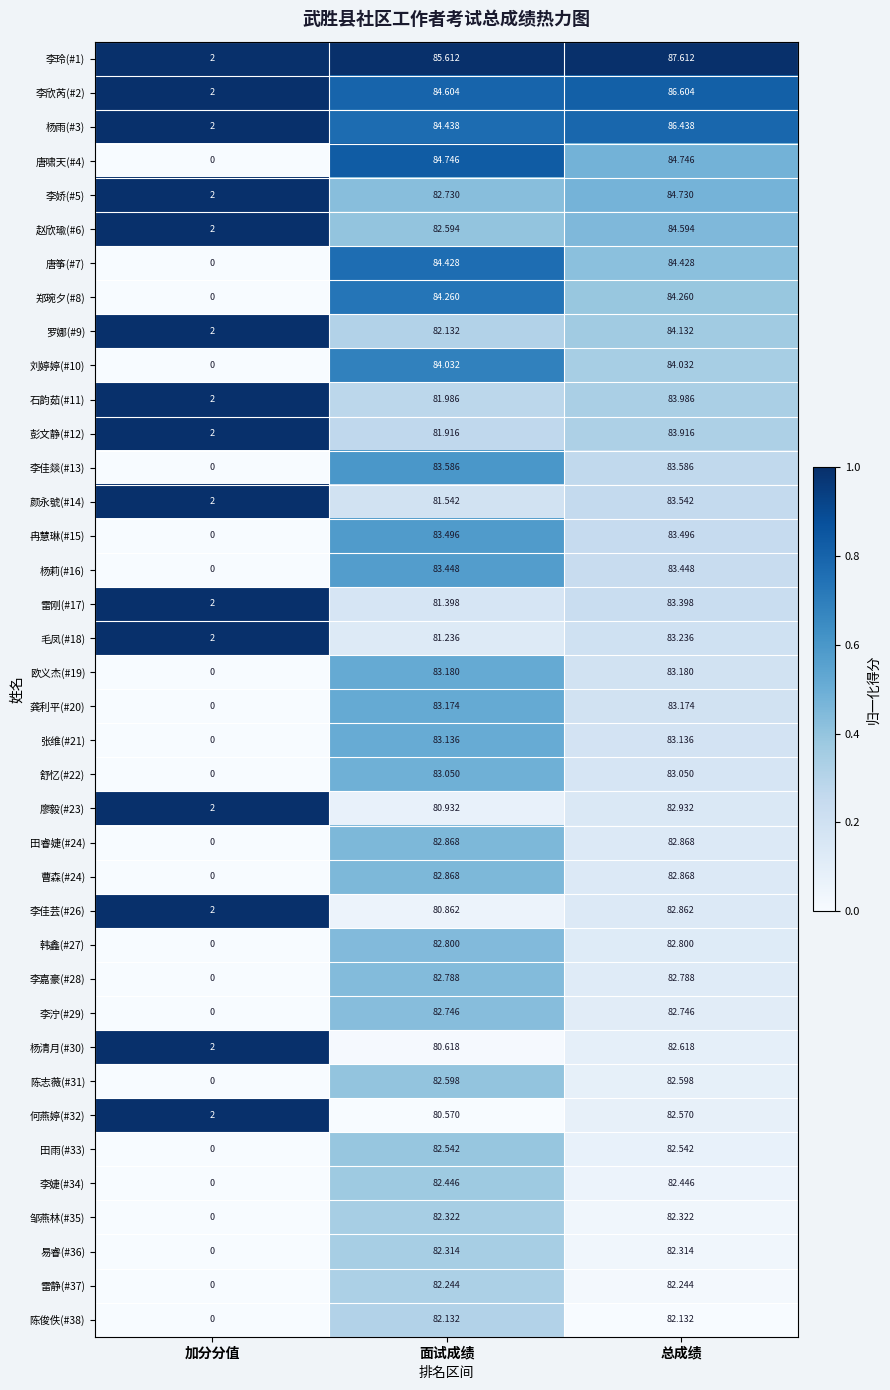

Which category has the lowest value in the 张维(#21) series?

加分分值